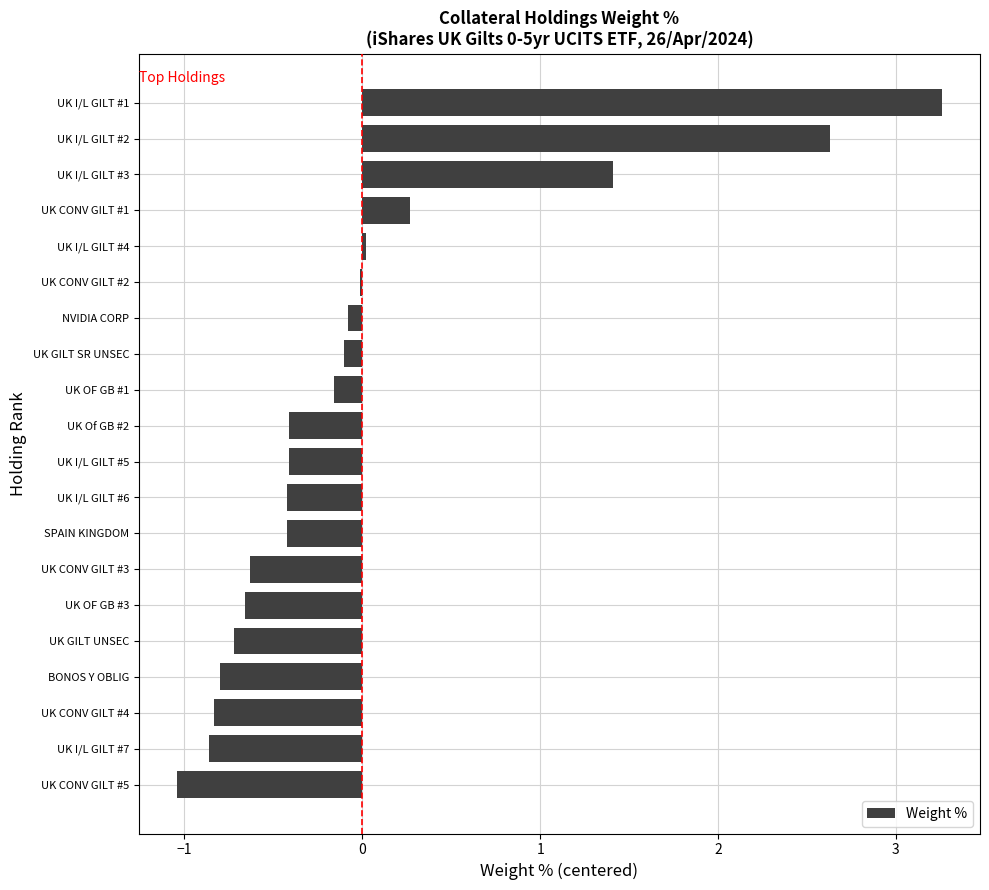

Which category has the highest value across all series?

UK I/L GILT #1